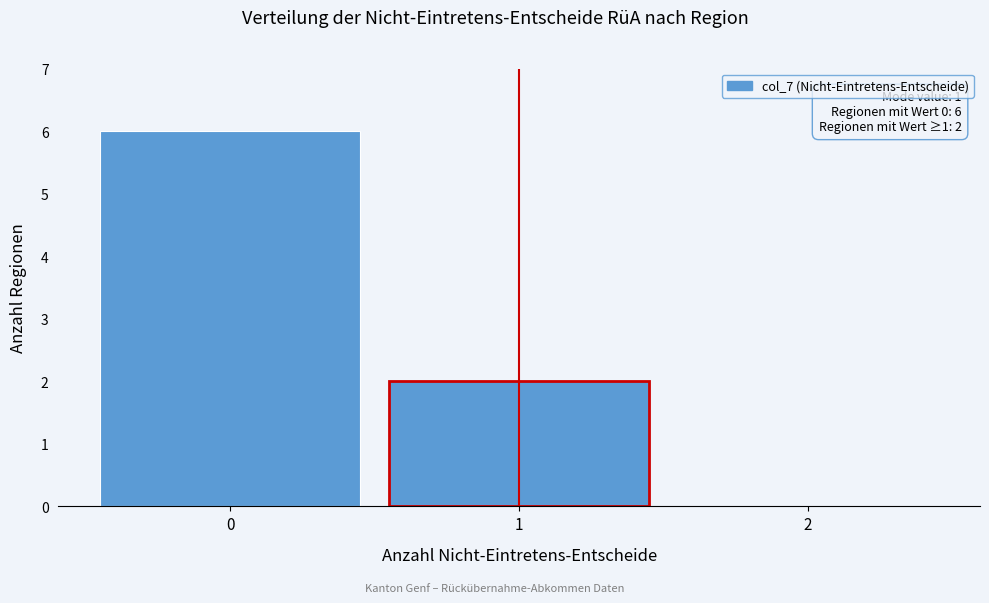

Reading right to left, what are all the values shown in this chart?

2=0	1=2	0=6